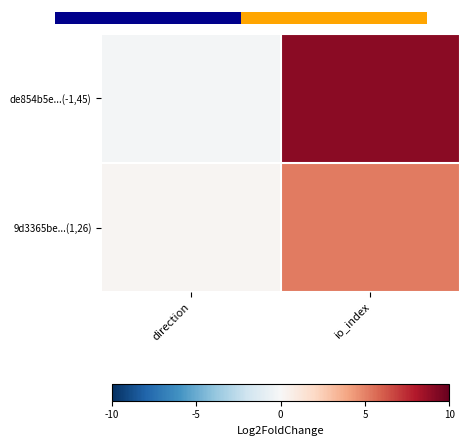

Which series changed the most between direction and io_index?

de854b5e...(-1,45)